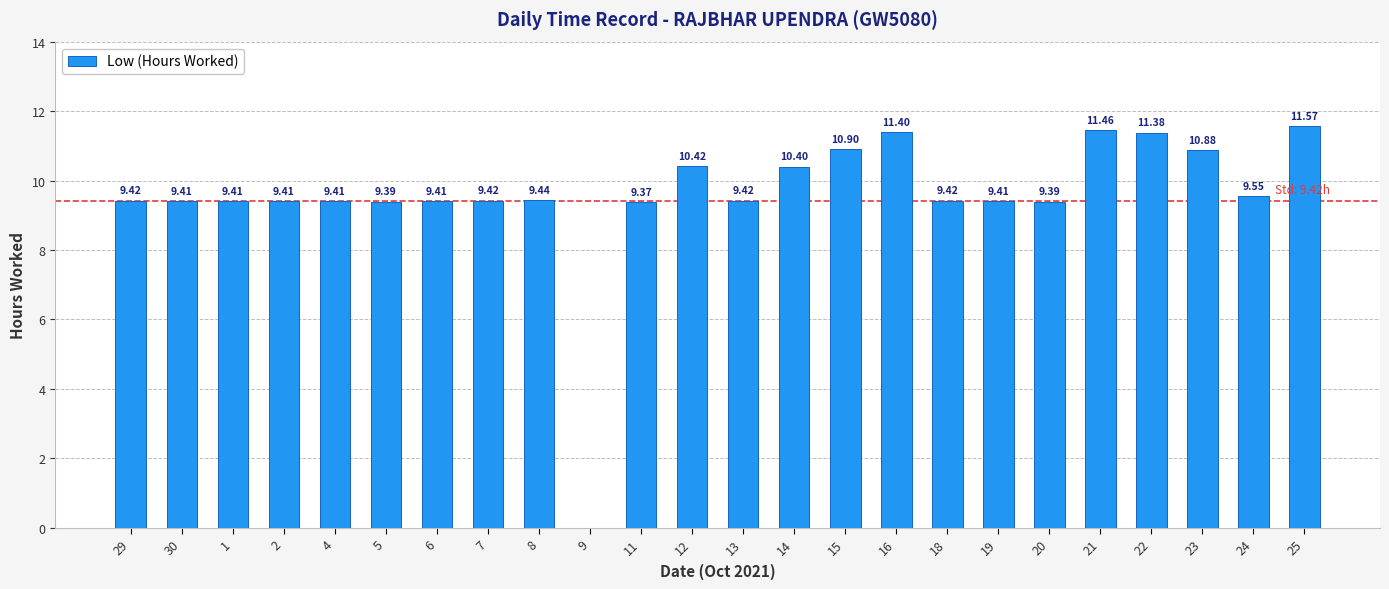

Between 11 and 21, which is larger?

21